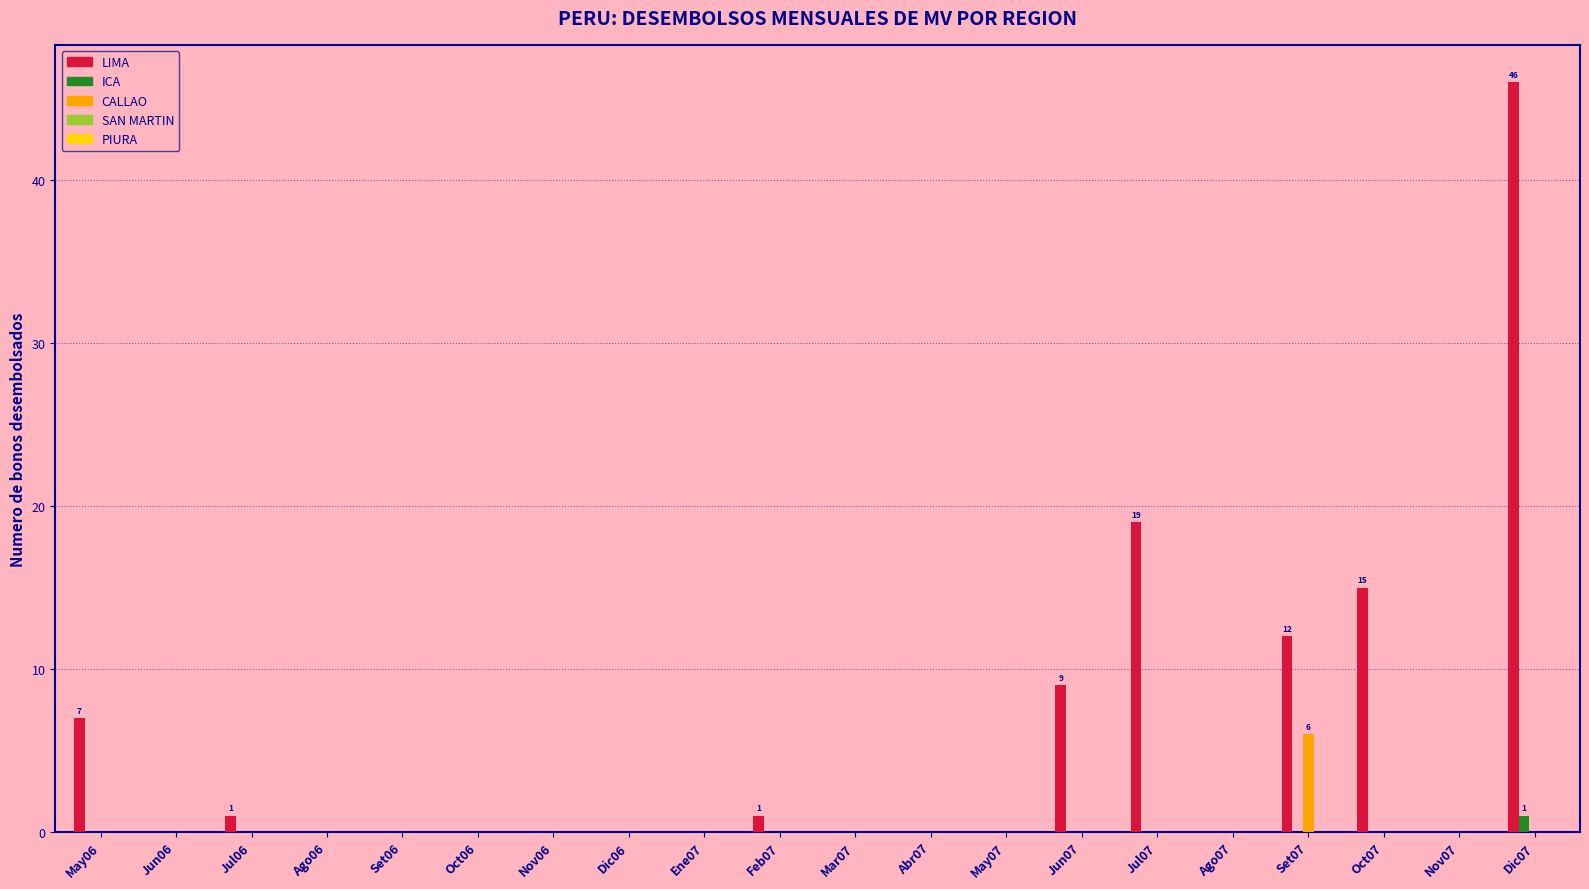

Where is LIMA nearest to the value 23?

Jul07